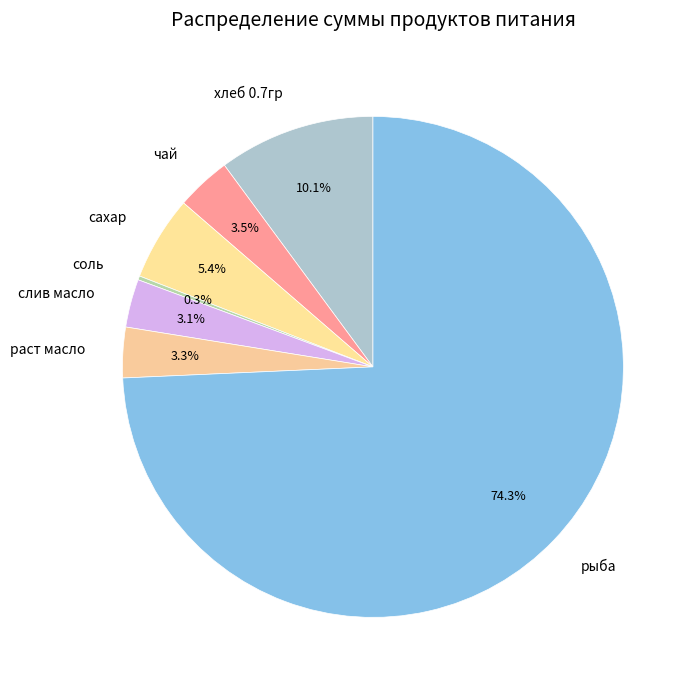

Which category has the biggest portion of the pie?

рыба